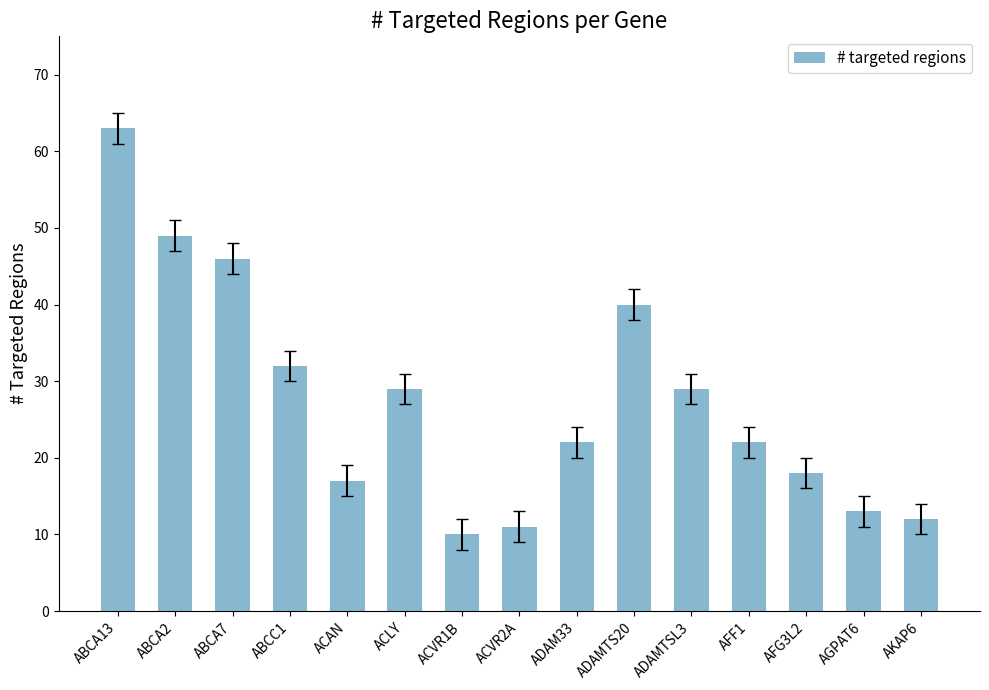

Where does the data first go above 22?

ABCA13